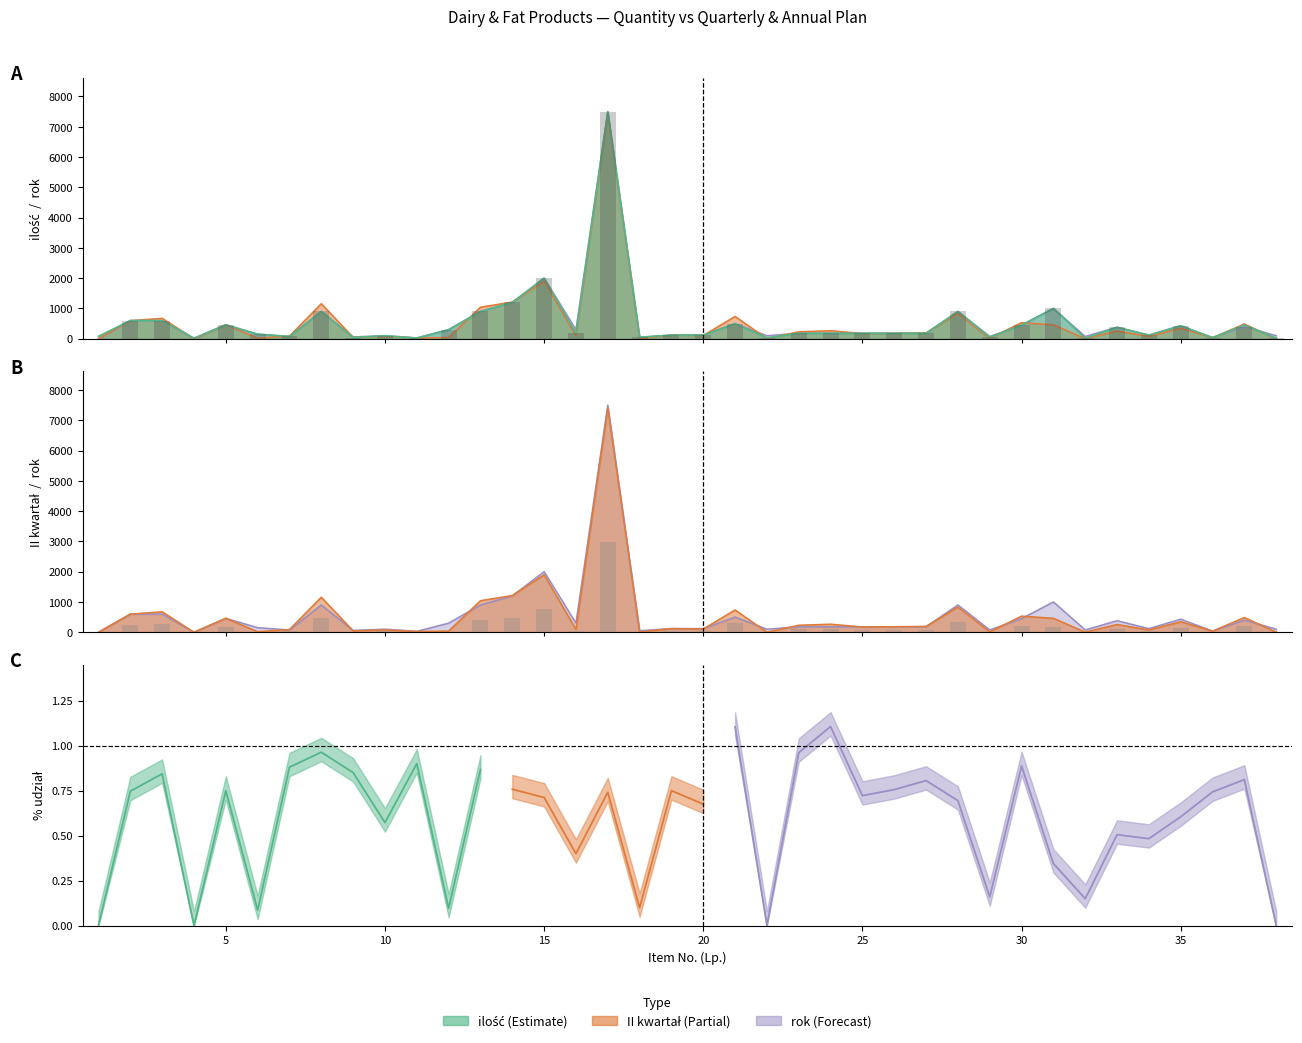

The chart shows a value of 29.6 at 23. True or false?

False